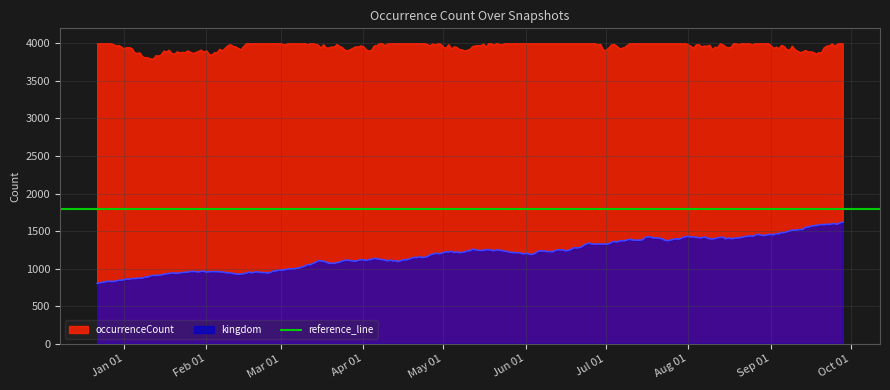

True or false: occurrenceCount and kingdom intersect in this chart.

False